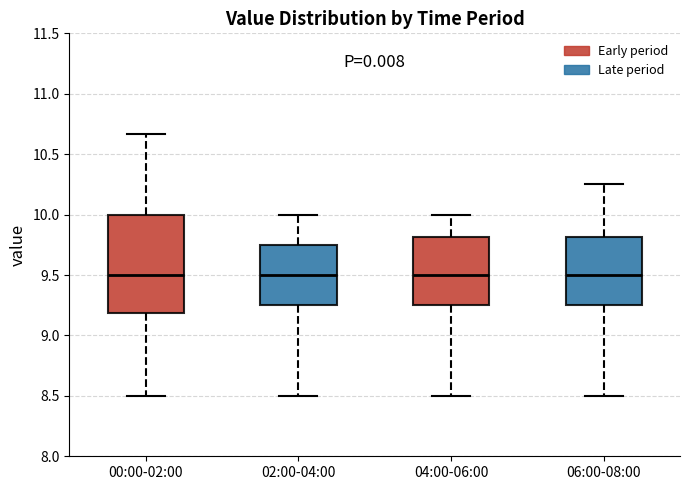

Reading left to right, transcribe this box plot: for each box, give where its median line is, the range the box spans, and where its two whiskers end, as read against the y-axis. The values are not printed on the chart, so give them approximately, as read against the axis.

00:00-02:00: median 9.50, box 9.20 to 10.00, whiskers 8.50 to 10.65
02:00-04:00: median 9.50, box 9.25 to 9.75, whiskers 8.50 to 10.00
04:00-06:00: median 9.50, box 9.25 to 9.80, whiskers 8.50 to 10.00
06:00-08:00: median 9.50, box 9.25 to 9.80, whiskers 8.50 to 10.25